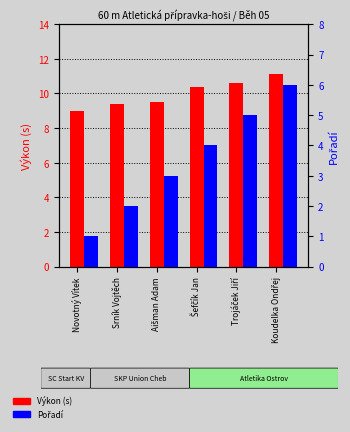

Rank the series at Aišman Adam from lowest to highest value.

Pořadí, Výkon (s)